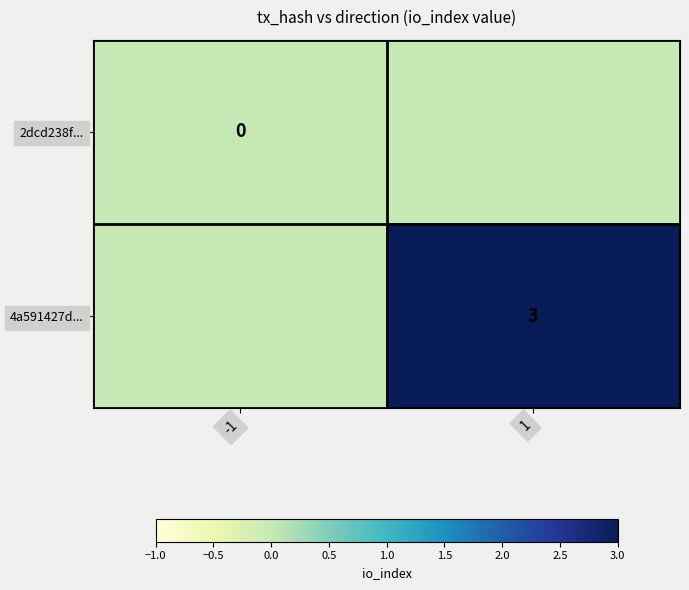

True or false: 4a591427d... has a value of 2 at 1.

False